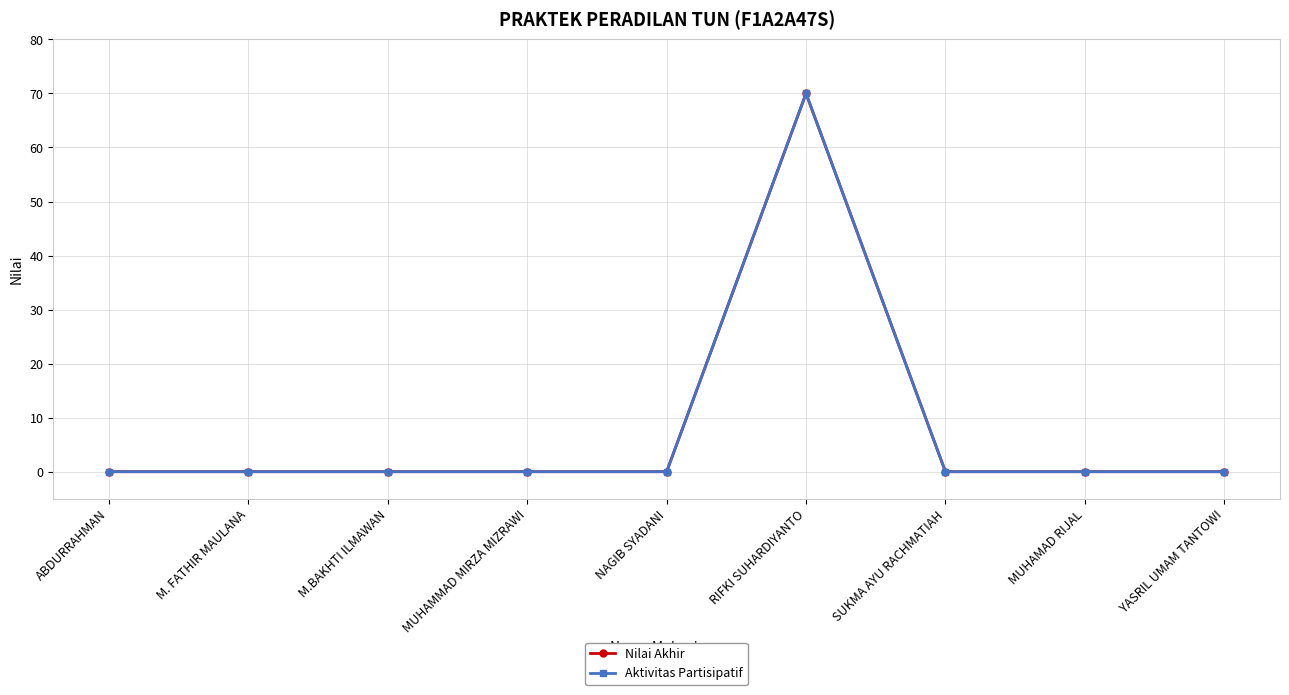

Does the chart have visible grid lines?

Yes